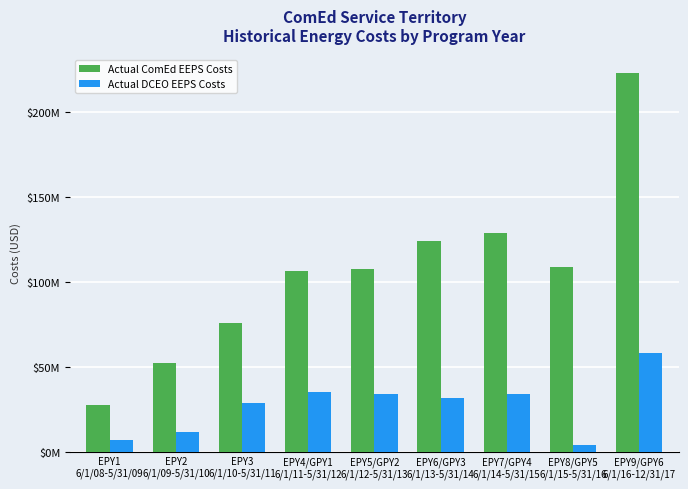

Is the value of Actual ComEd EEPS Costs at EPY4/GPY1
6/1/11-5/31/12 greater than the value of Actual DCEO EEPS Costs at EPY1
6/1/08-5/31/09?

Yes